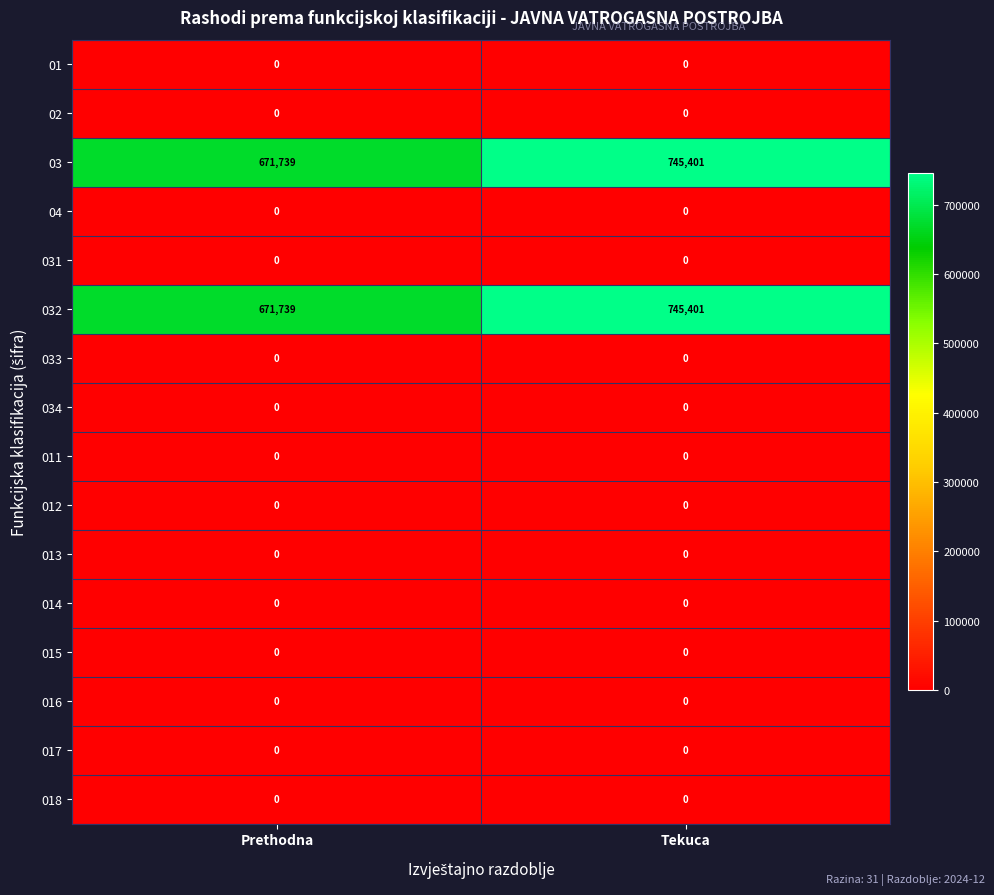

What is the maximum value shown in the chart?

745401